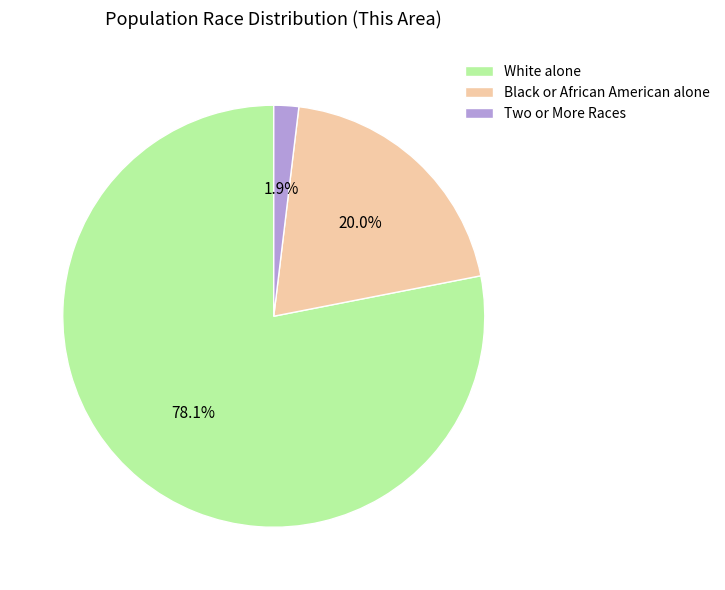

To the nearest percent, what is the difference between the Black or African American alone and White alone slice percentages?

58%